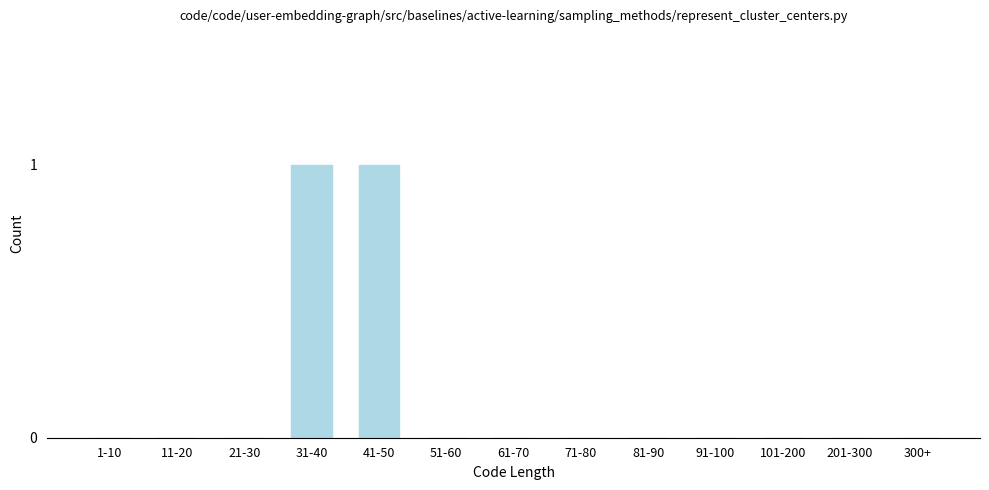

Reading left to right, what are all the values shown in this chart?

1-10=0	11-20=0	21-30=0	31-40=1	41-50=1	51-60=0	61-70=0	71-80=0	81-90=0	91-100=0	101-200=0	201-300=0	300+=0